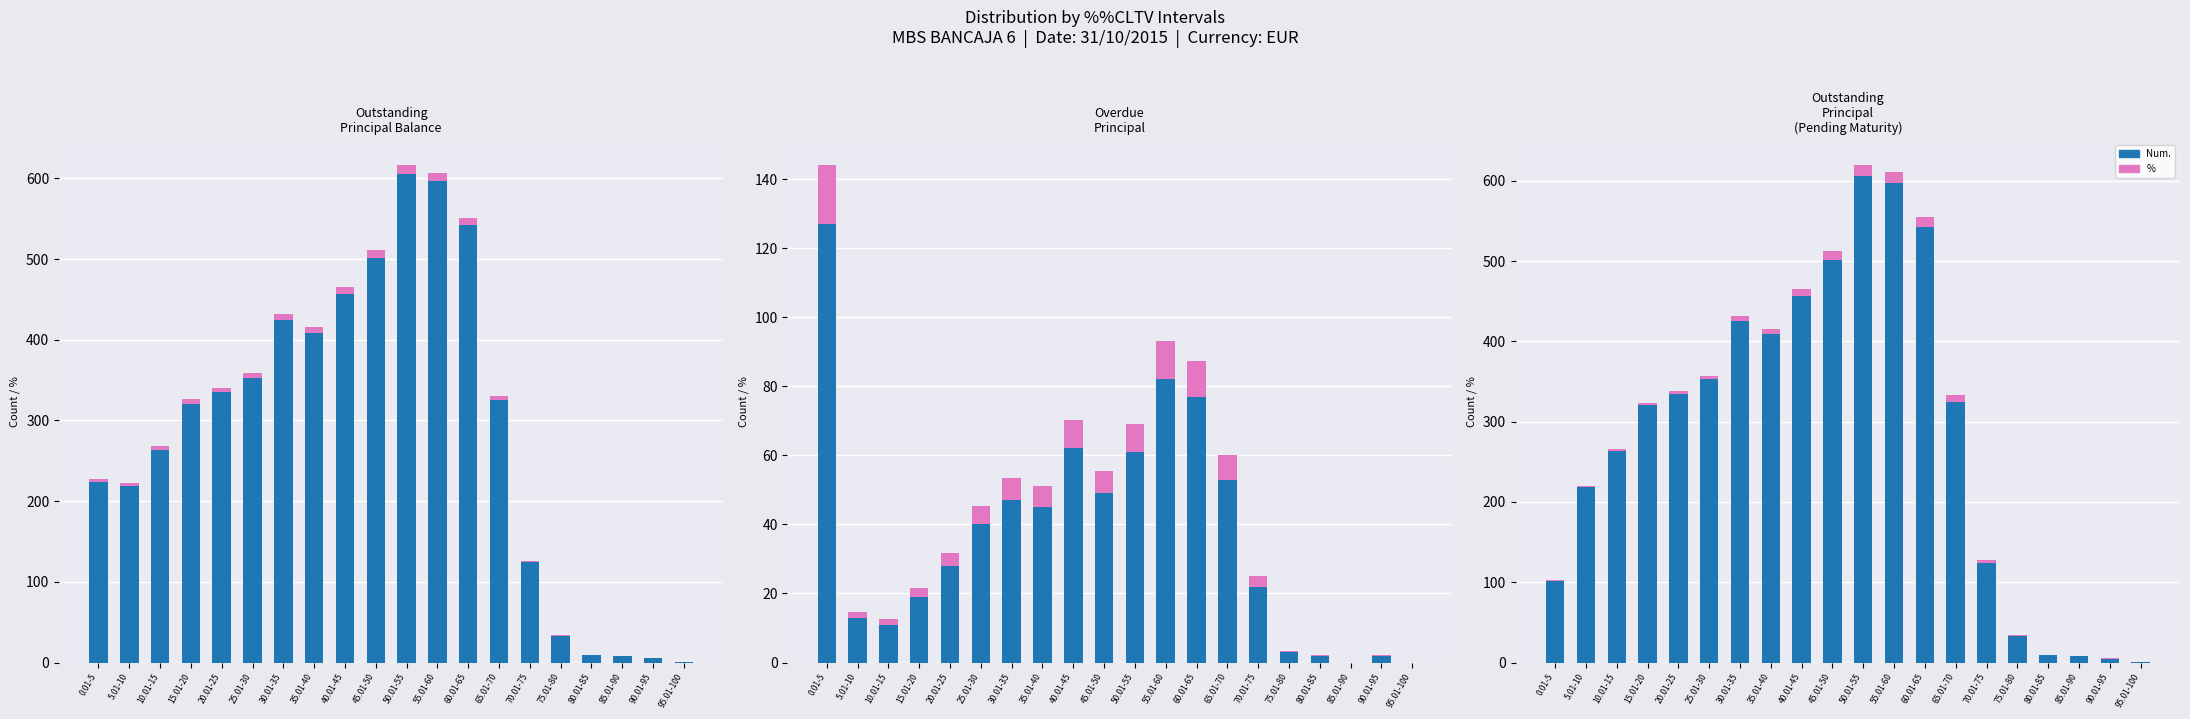

Where does the % series first go above 3?

20.01-25